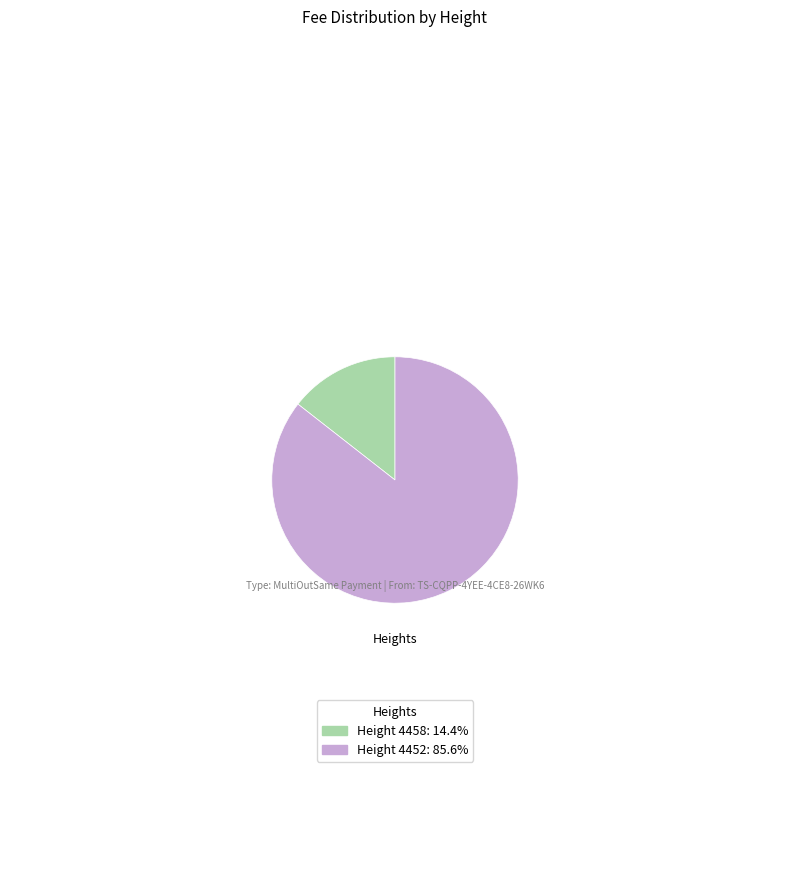

Does Height 4452: 85.6% represent more than half of the total?

Yes